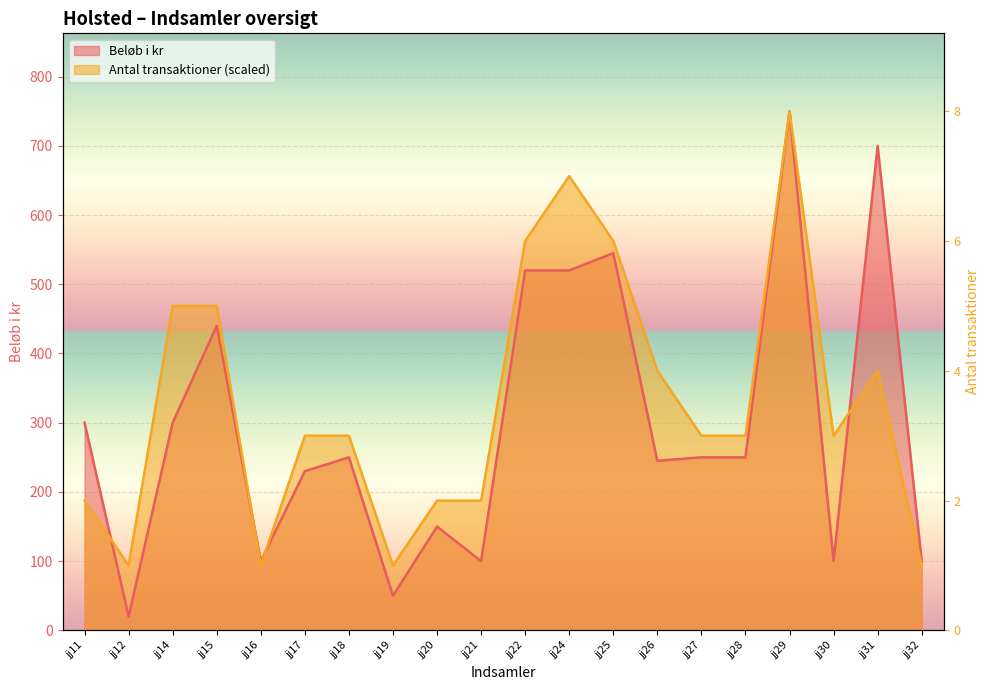

Is it true that Beløb i kr equals 250.0 at jj18?

True